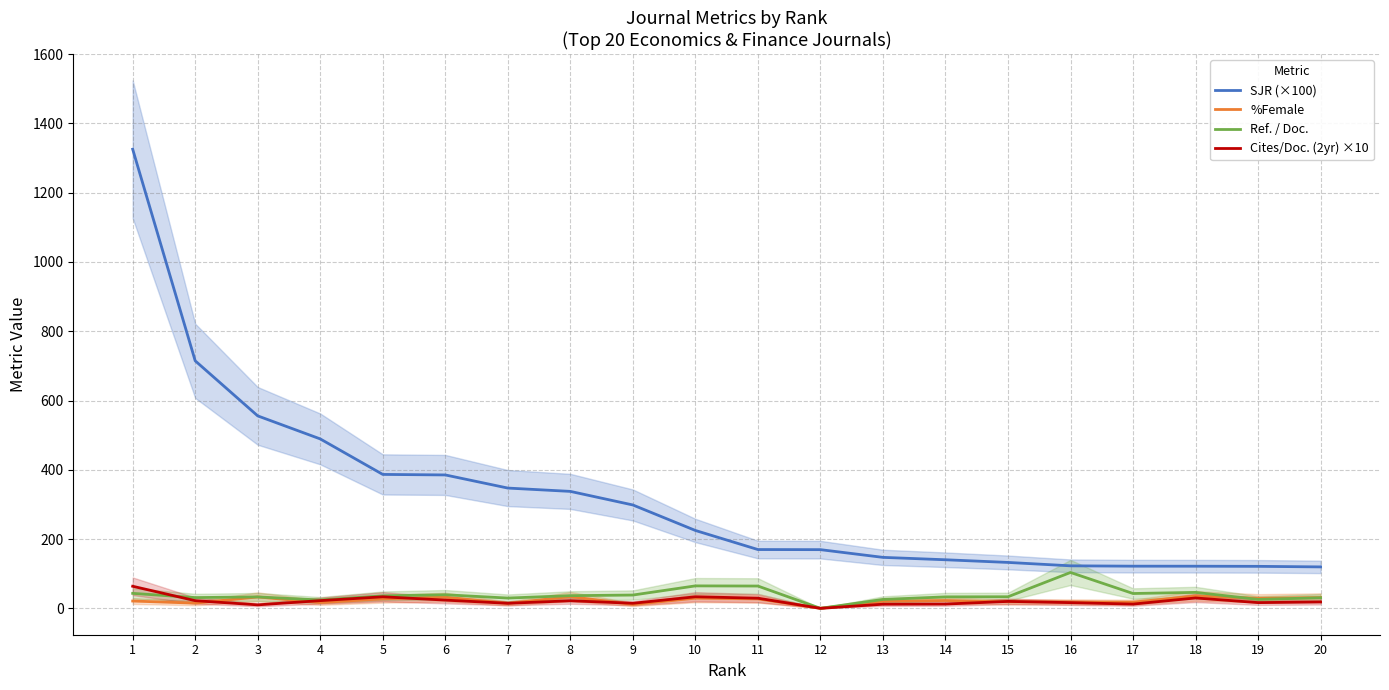

What is the average value of the Ref. / Doc. series?

39.0